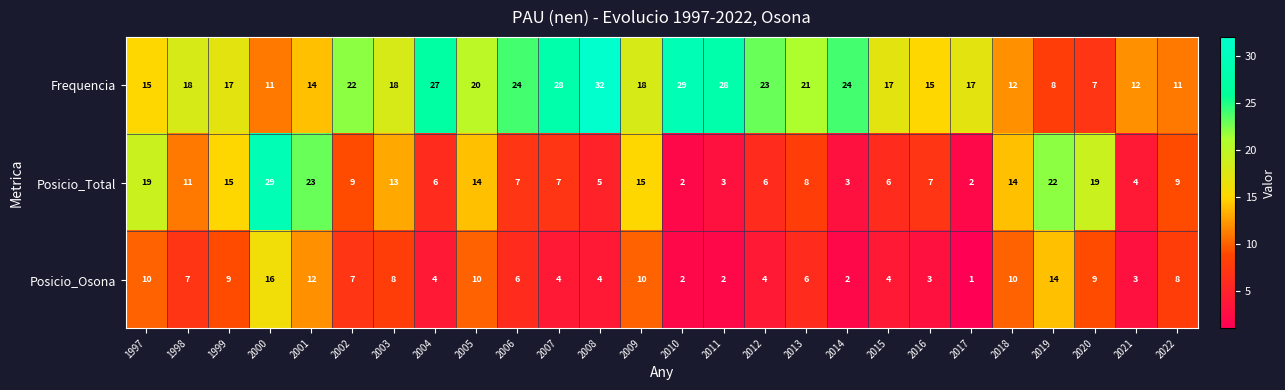

At which label does Posicio_Osona reach its peak?

2000